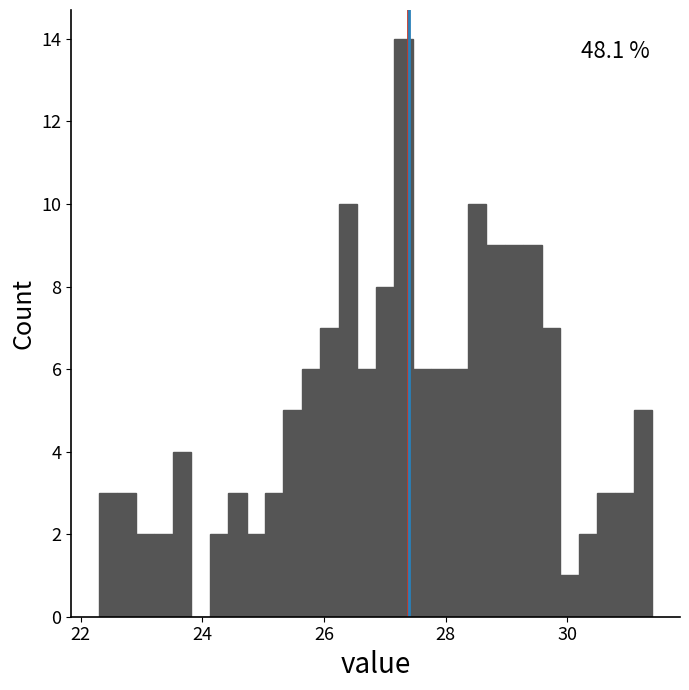

Read against the x-axis, roughly where is the centre of the tallest bar?

27.4